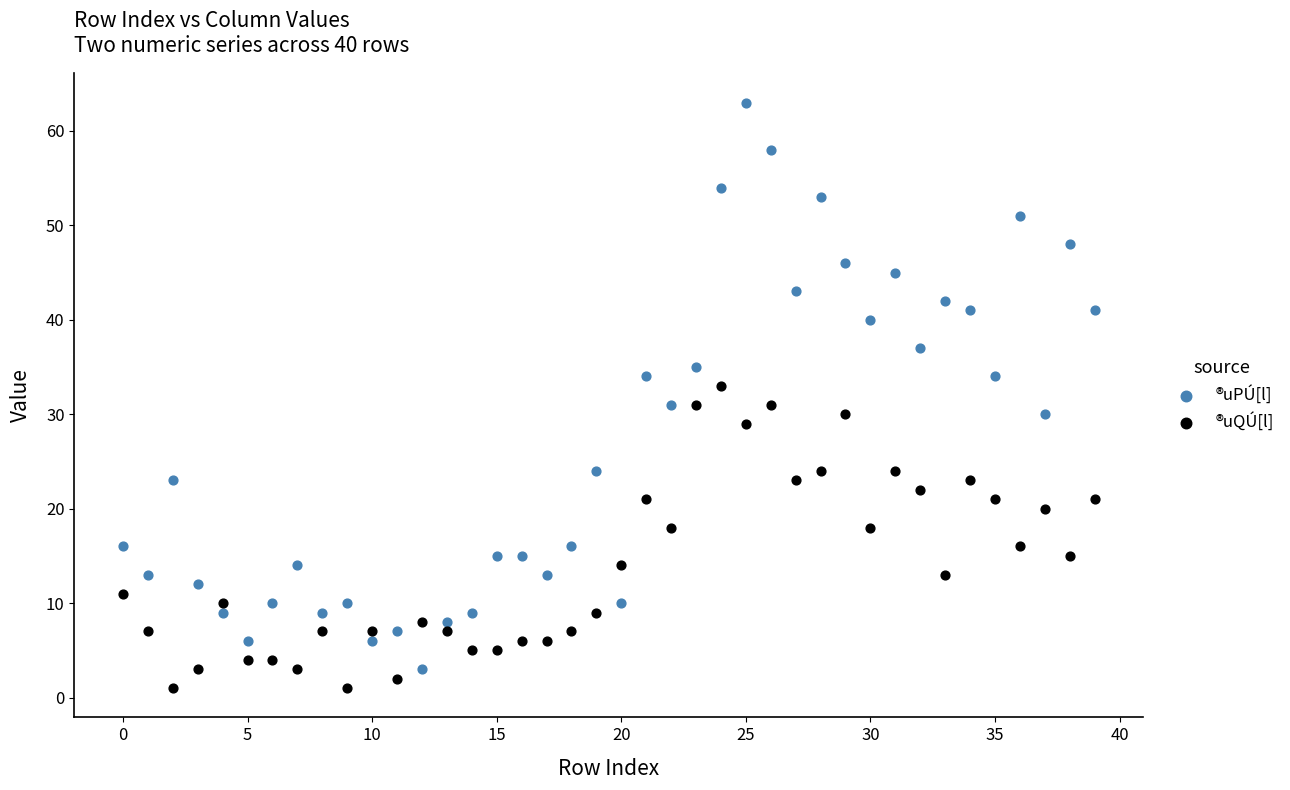

Which series reaches the minimum Y coordinate?

®uQÚ[l]